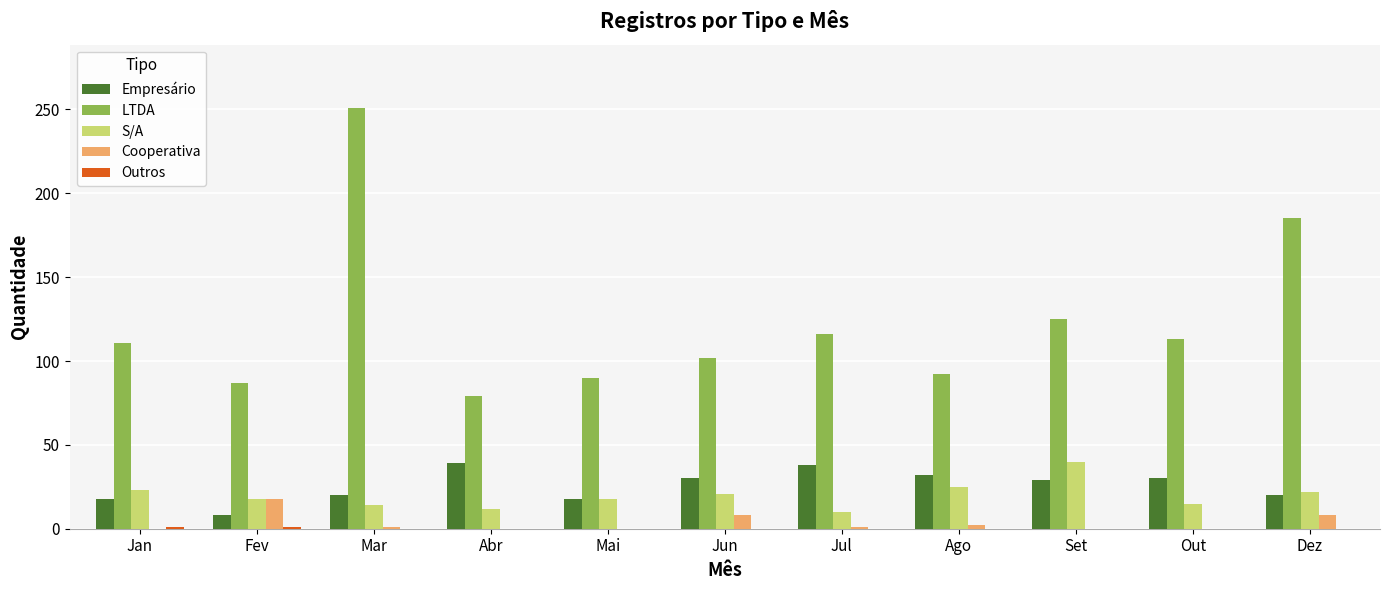

How many groups of bars are there?

11